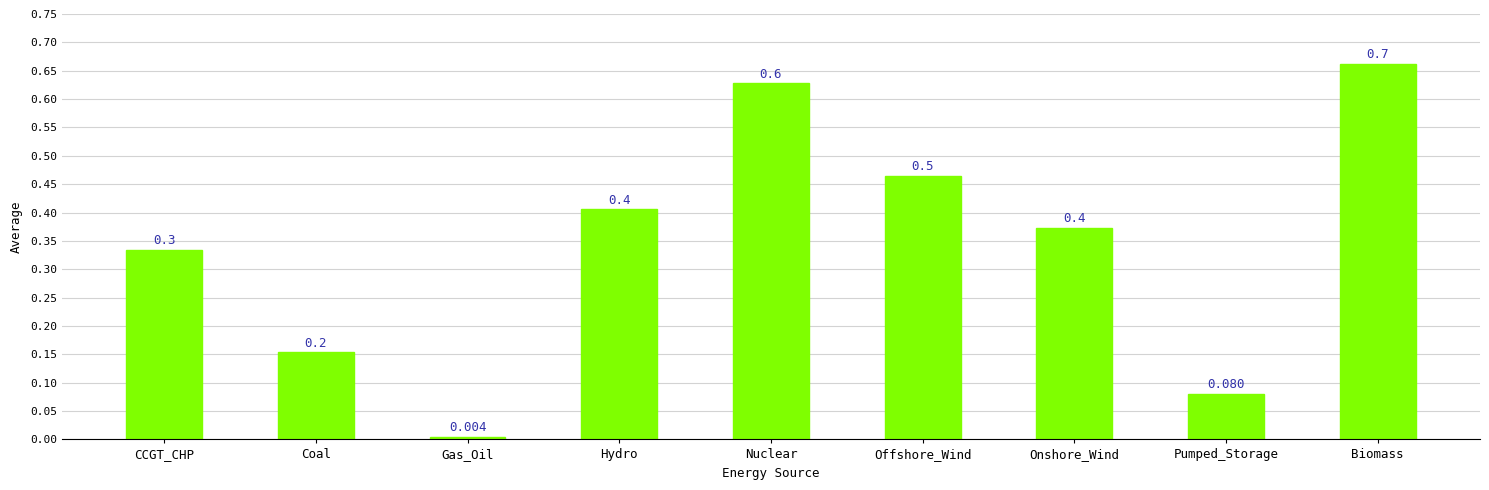

What is the greatest value displayed?

0.7